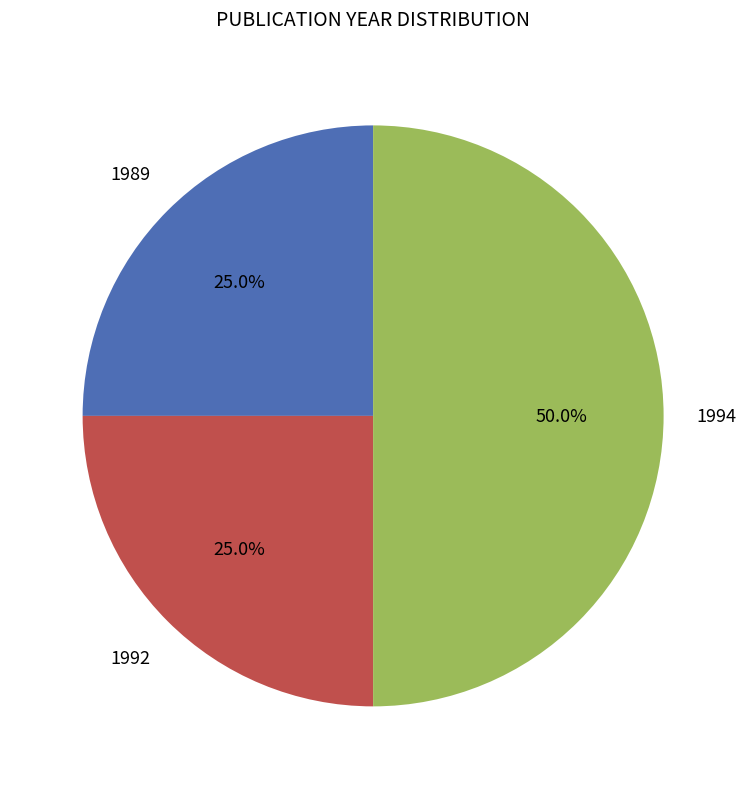

Does 1989 account for over 50% of the chart?

No